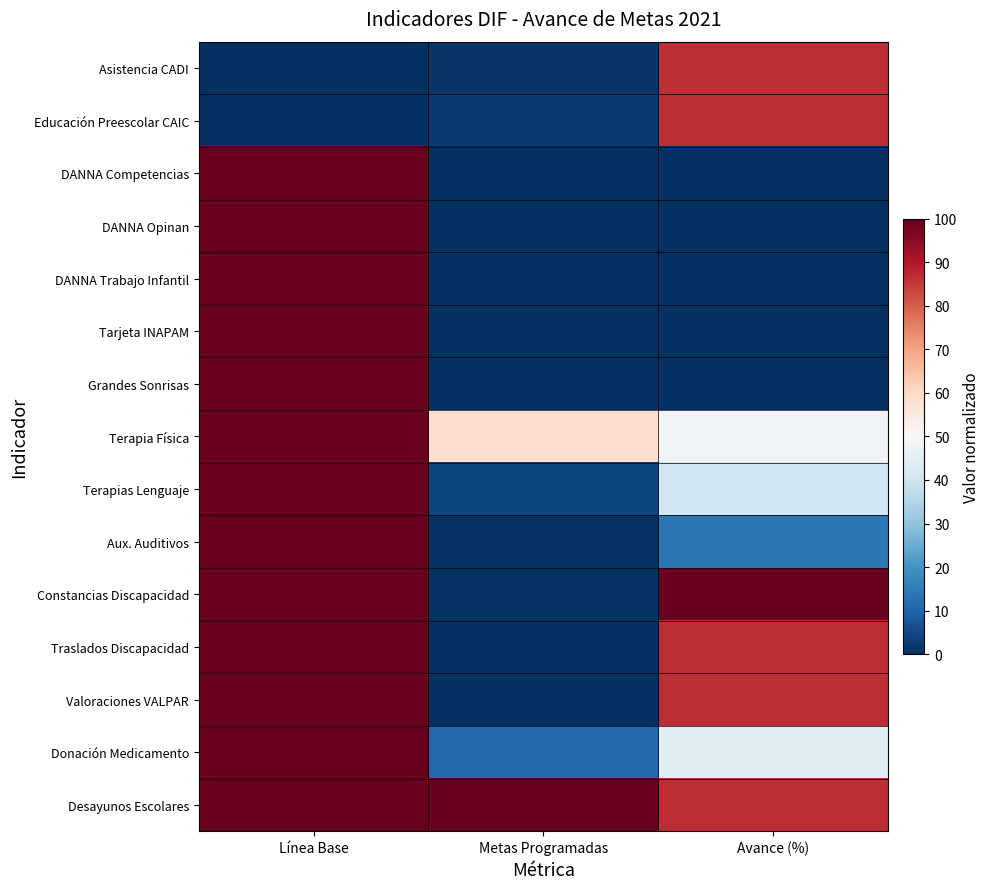

Which label corresponds to the smallest value in the chart?

Línea Base